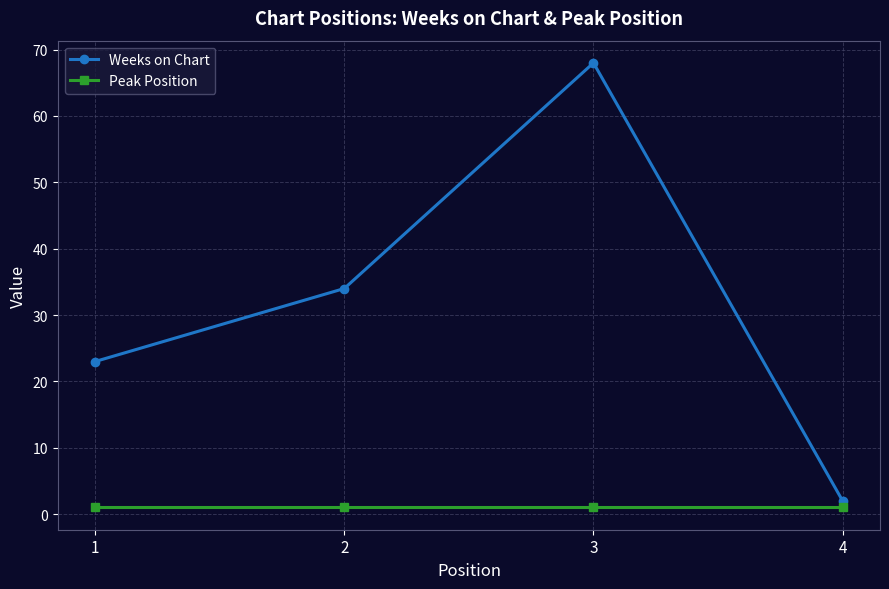

What is the total value across all series at 3?

69